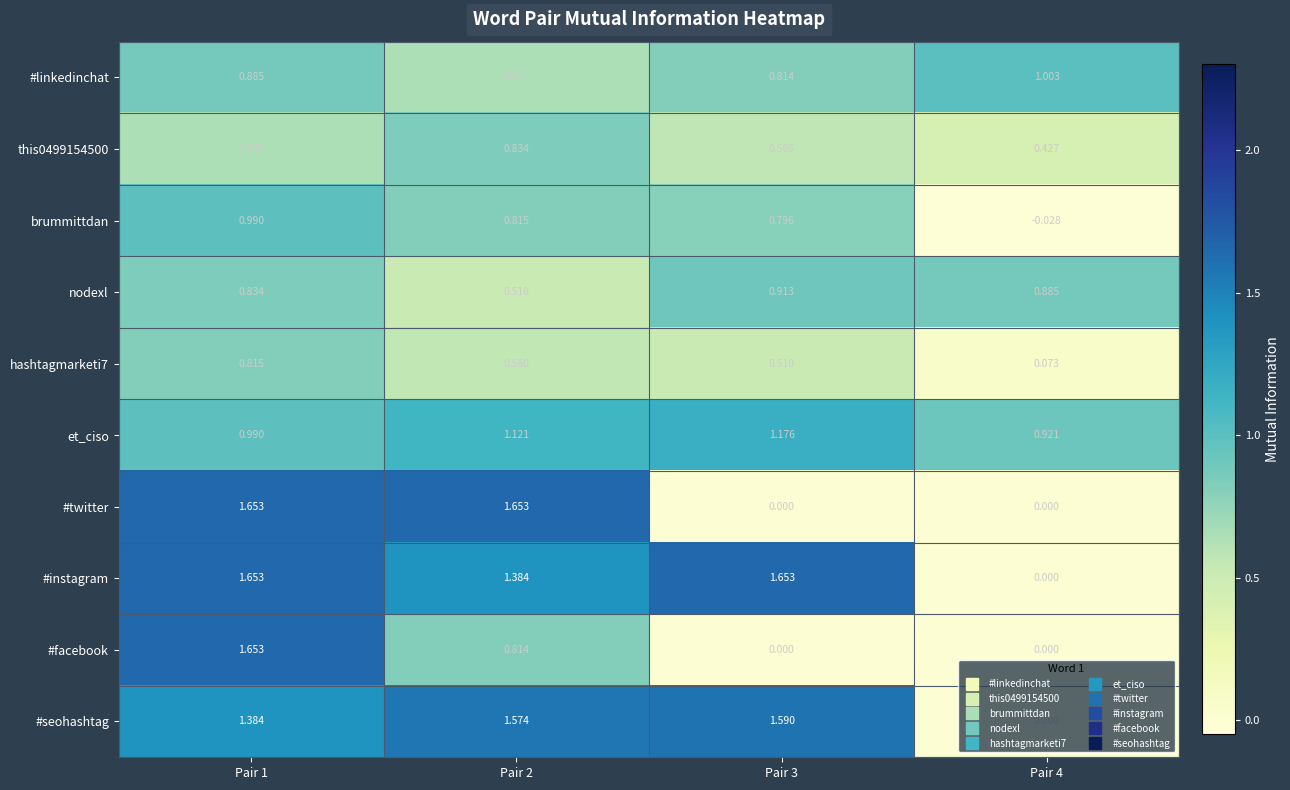

Which series has the largest total across all categories?

#instagram